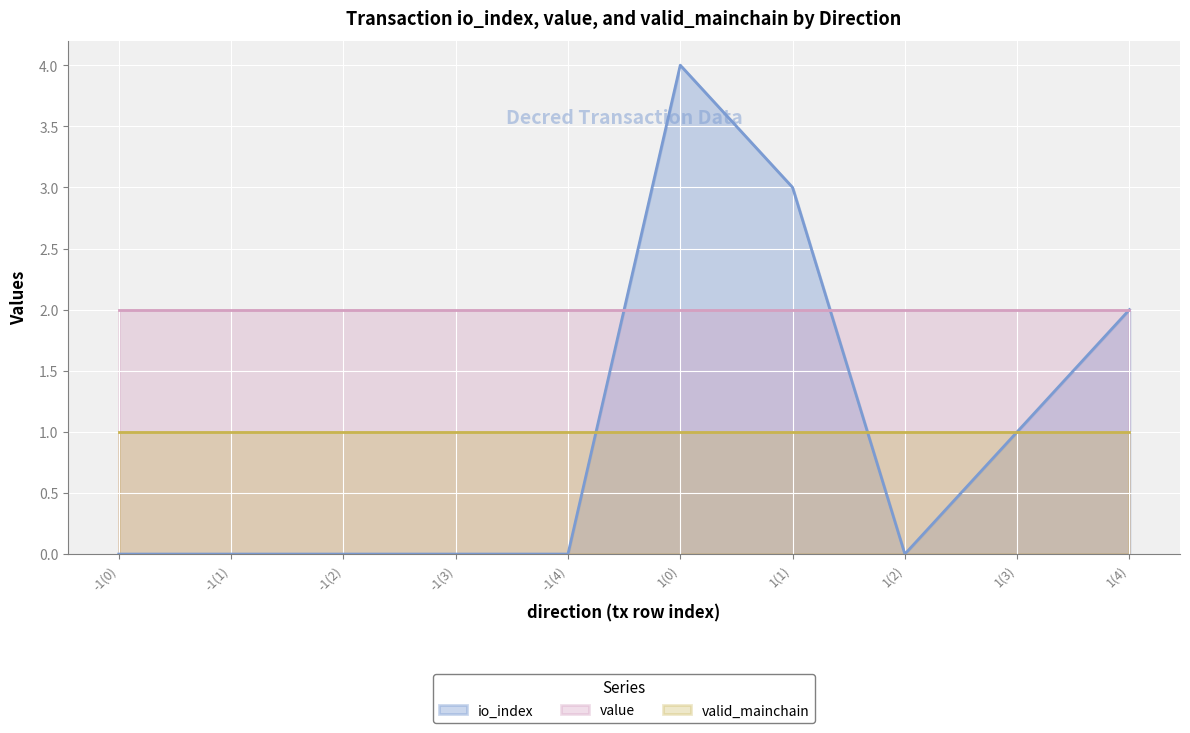

At which category is the sum across all series the highest?

1(0)